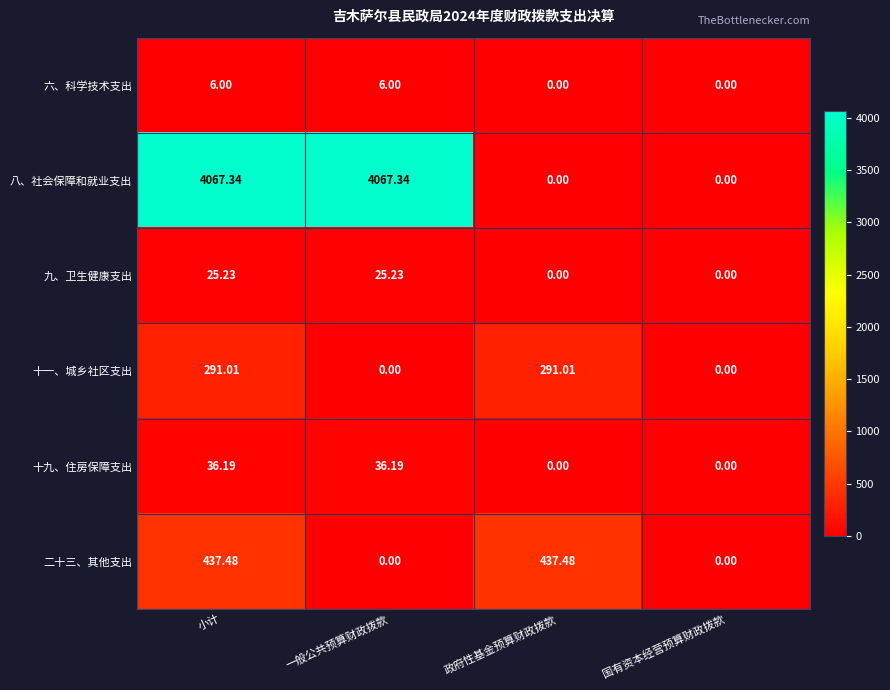

How many values in 二十三、其他支出 are above zero?

2